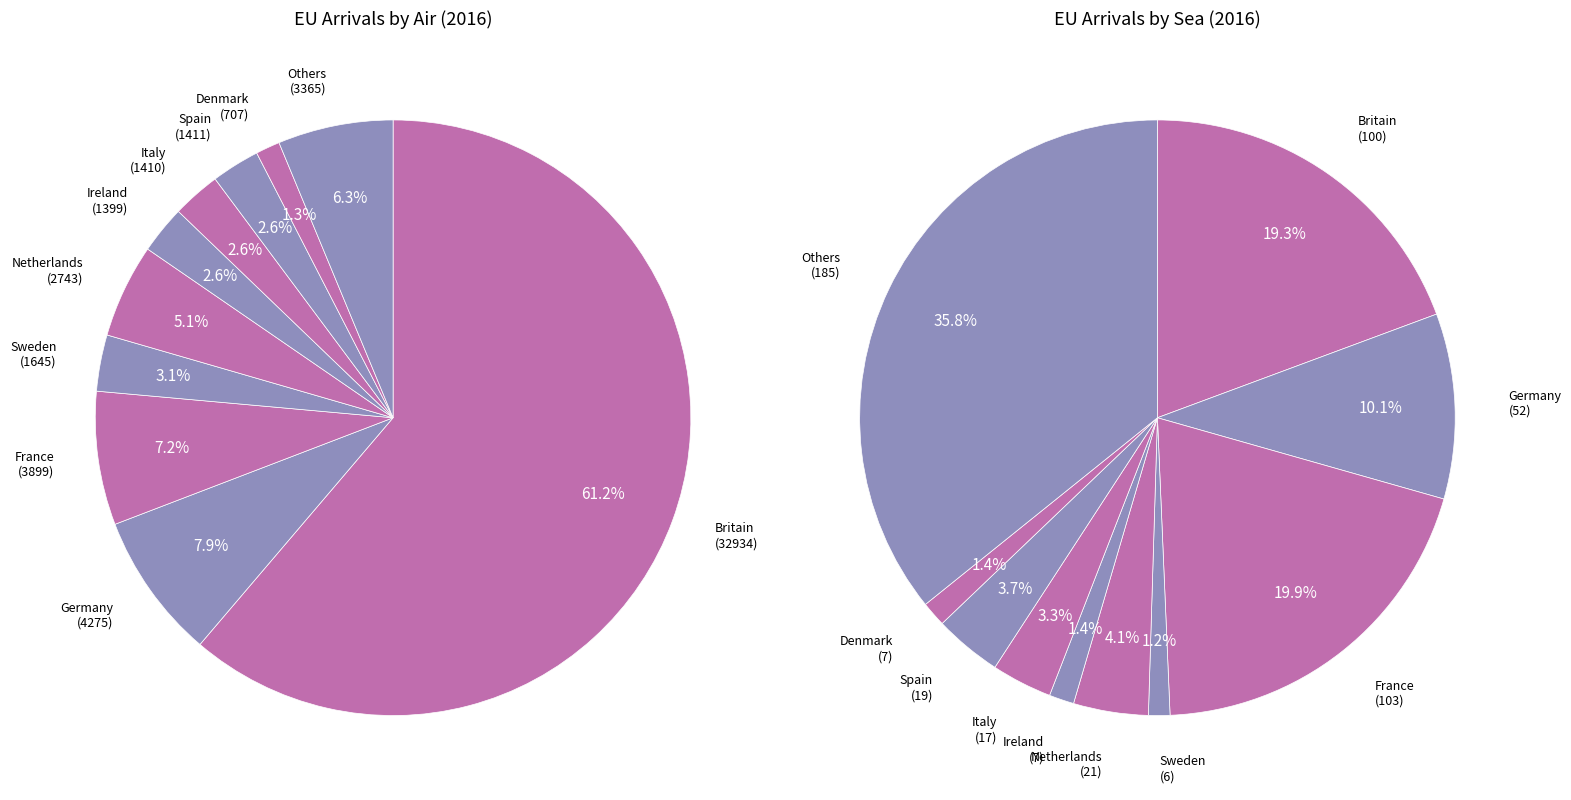

At Germany, list the series in order from smallest to largest.

Sea, Air